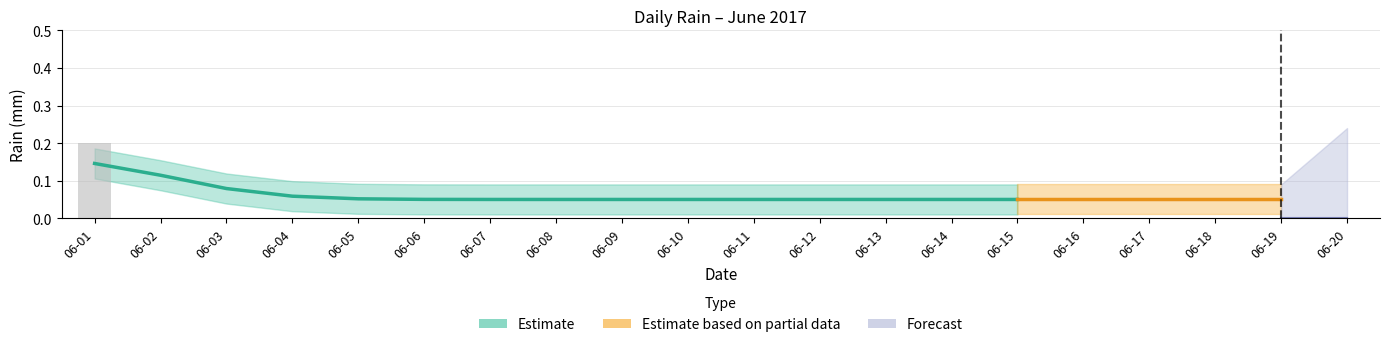

True or false: the data shows 0.0 at 06-02.

False